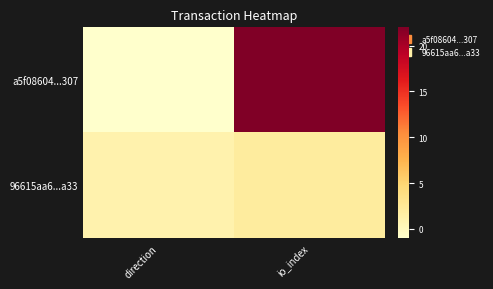

What is the smallest value displayed?

-1